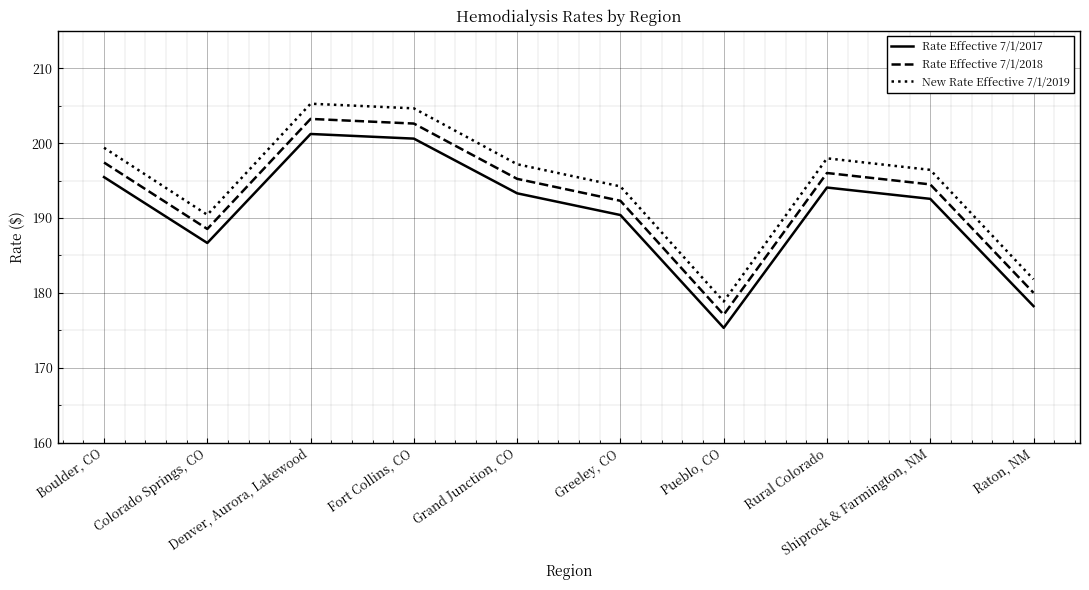

Reading right to left, transcribe all the data shown in this chart.

Rate Effective 7/1/2017: 178.2	192.6	194.1	175.3	190.4	193.3	200.6	201.2	186.7	195.5
Rate Effective 7/1/2018: 180.0	194.5	196.0	177.1	192.3	195.2	202.6	203.2	188.5	197.4
New Rate Effective 7/1/2019: 181.8	196.4	198.0	178.9	194.2	197.2	204.6	205.3	190.4	199.4